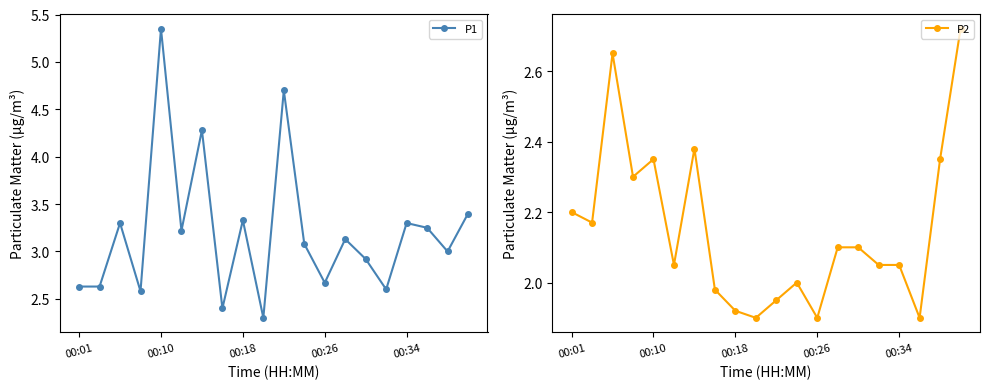

Reading left to right, transcribe all the data shown in this chart.

P1: 2.6	2.6	3.3	2.6	5.3	3.2	4.3	2.4	3.3	2.3	4.7	3.1	2.7	3.1	2.9	2.6	3.3	3.2	3.0	3.4
P2: 2.2	2.2	2.6	2.3	2.4	2.0	2.4	2.0	1.9	1.9	1.9	2.0	1.9	2.1	2.1	2.0	2.0	1.9	2.4	2.7